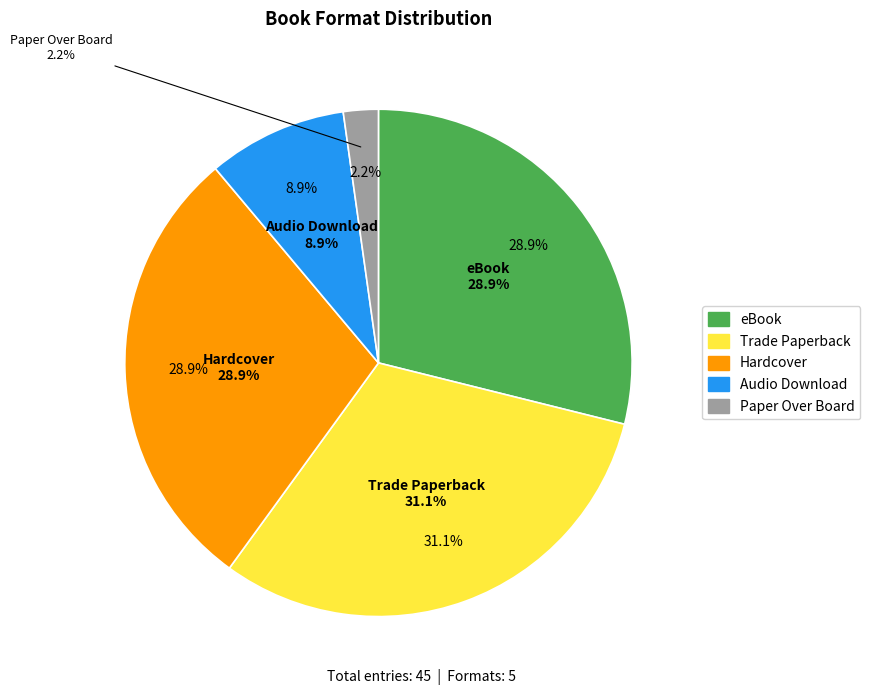

What portion of the pie excludes Trade Paperback?

68.9%